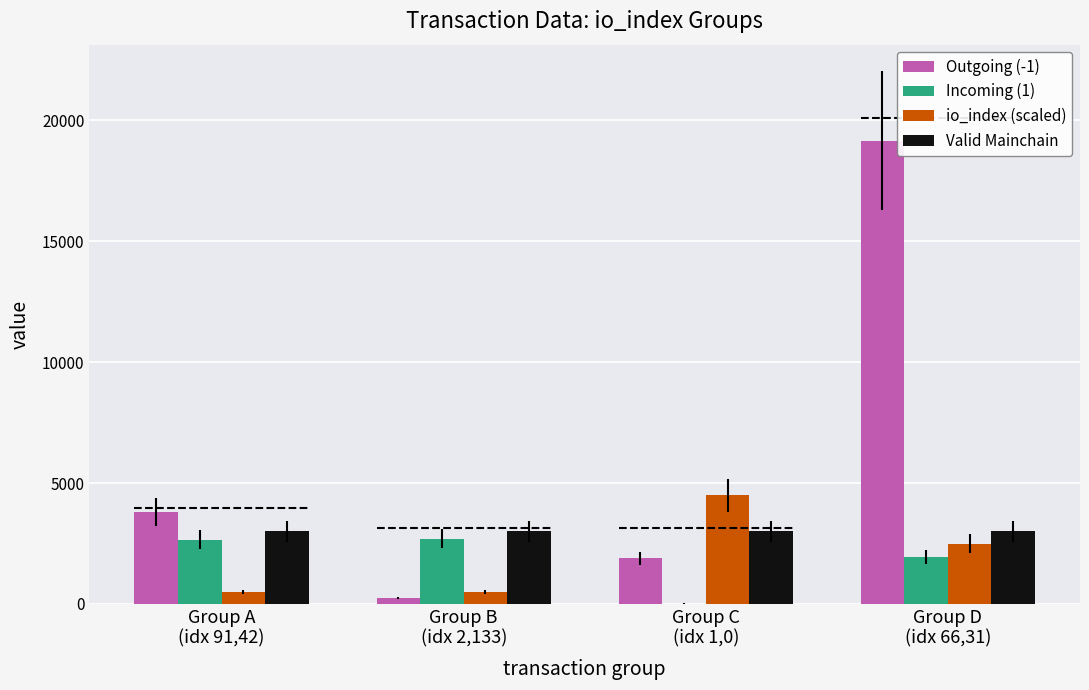

Is it true that io_index (scaled) equals 2500.0 at Group D
(idx 66,31)?

True